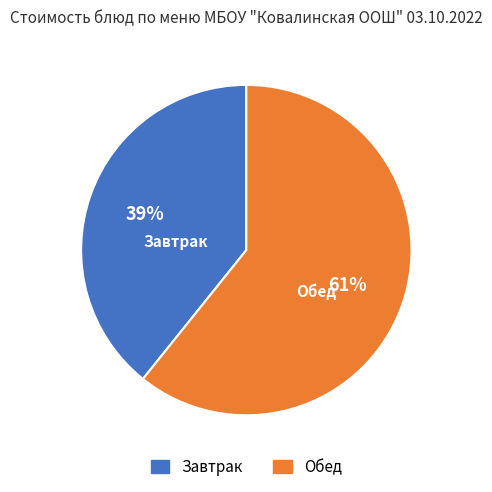

How many segments does this pie chart have?

2